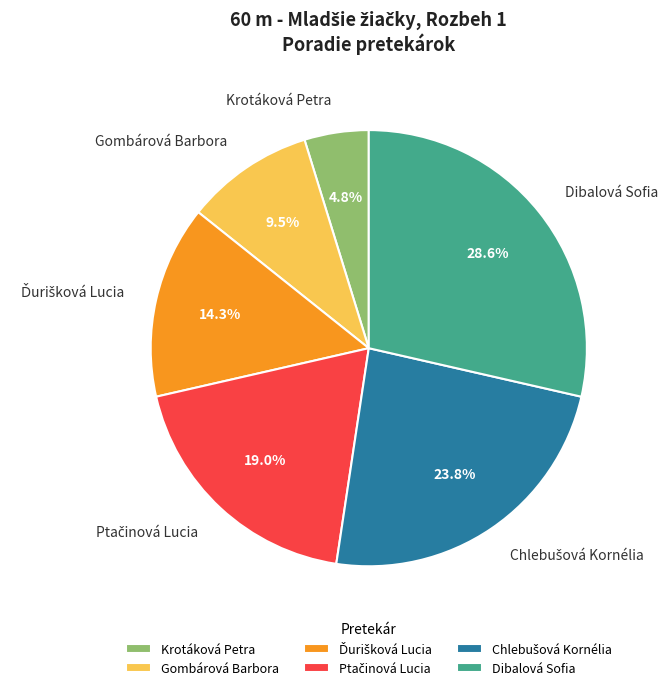

Combined, do Dibalová Sofia and Krotáková Petra account for over 50%?

No